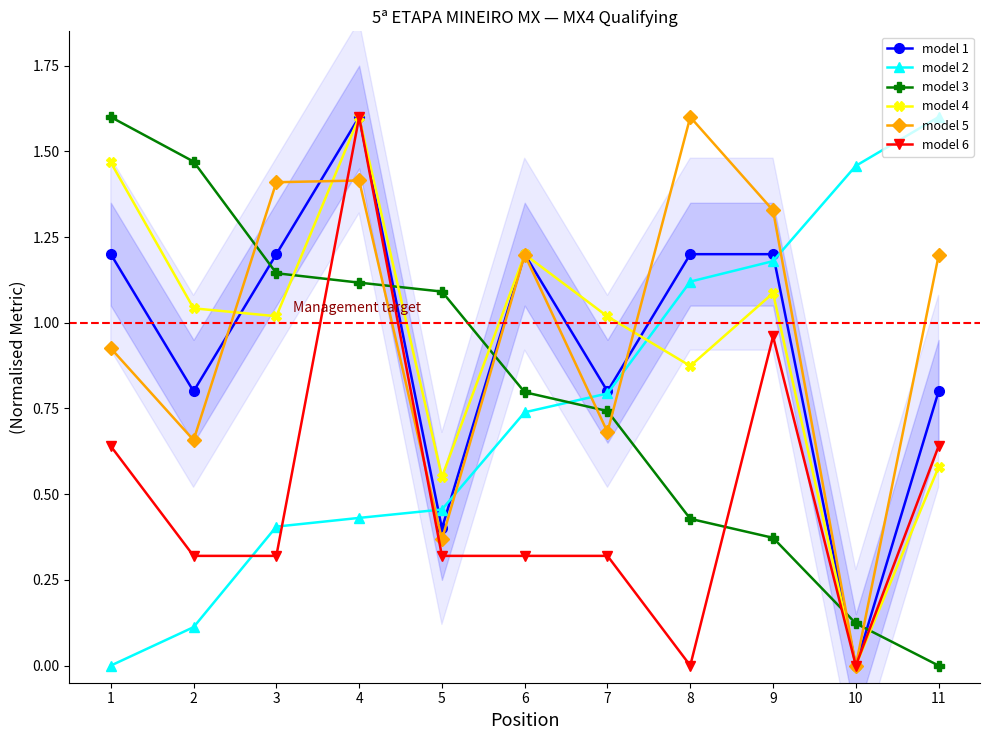

Reading right to left, transcribe all the data shown in this chart.

model 1: 0.8	0.0	1.2	1.2	0.8	1.2	0.4	1.6	1.2	0.8	1.2
model 2: 1.6	1.5	1.2	1.1	0.8	0.7	0.5	0.4	0.4	0.1	0.0
model 3: 0.0	0.1	0.4	0.4	0.7	0.8	1.1	1.1	1.1	1.5	1.6
model 4: 0.6	0.0	1.1	0.9	1.0	1.2	0.6	1.6	1.0	1.0	1.5
model 5: 1.2	0.0	1.3	1.6	0.7	1.2	0.4	1.4	1.4	0.7	0.9
model 6: 0.6	0.0	1.0	0.0	0.3	0.3	0.3	1.6	0.3	0.3	0.6